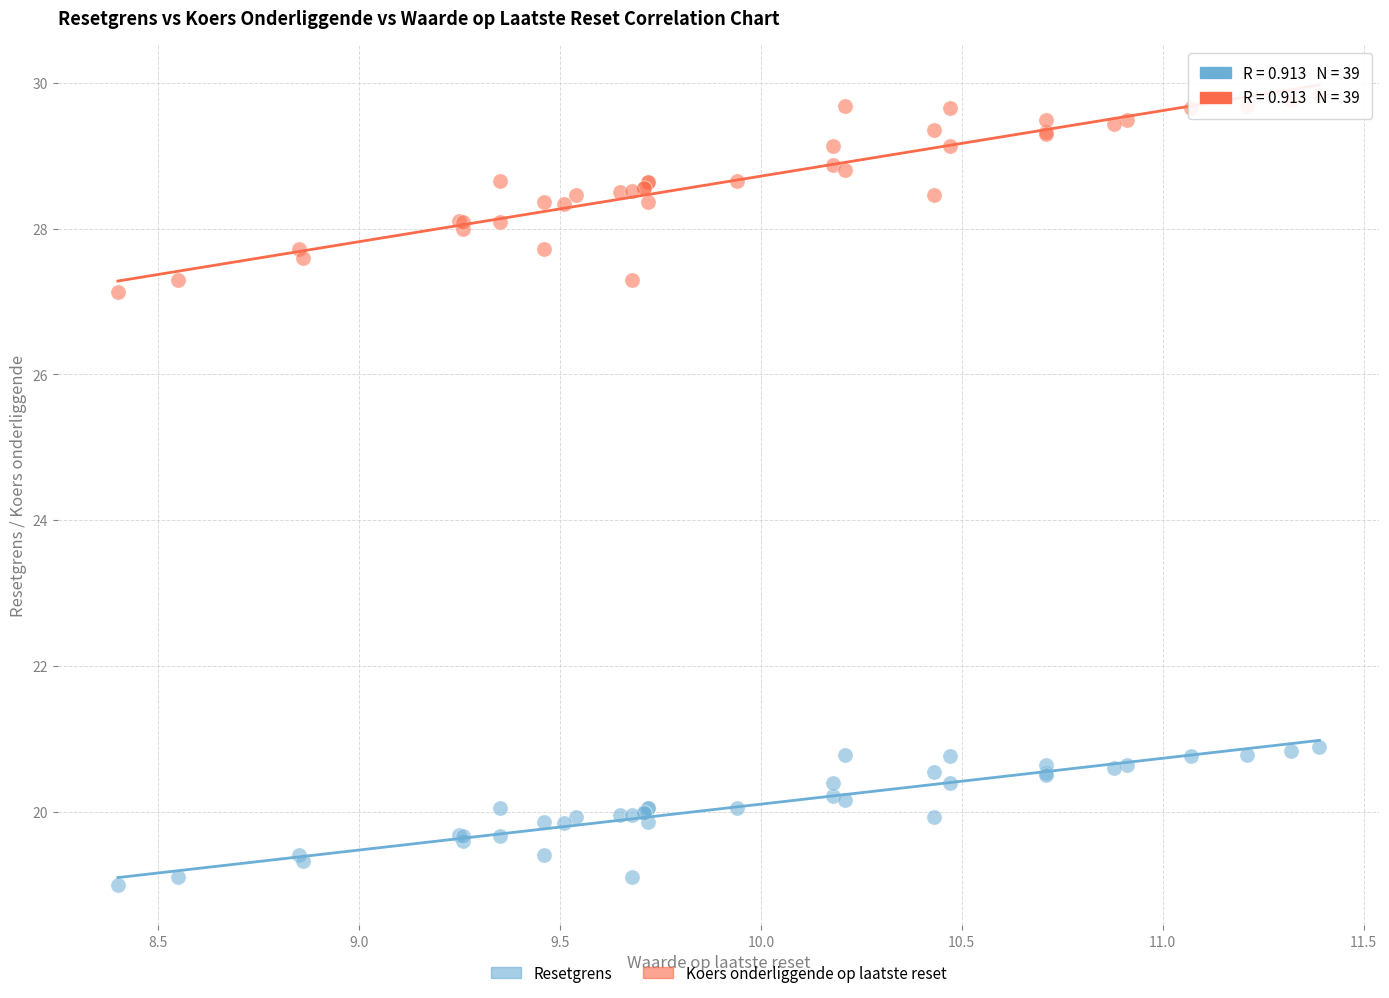

Which series contains the highest Y value?

Koers onderliggende op laatste reset